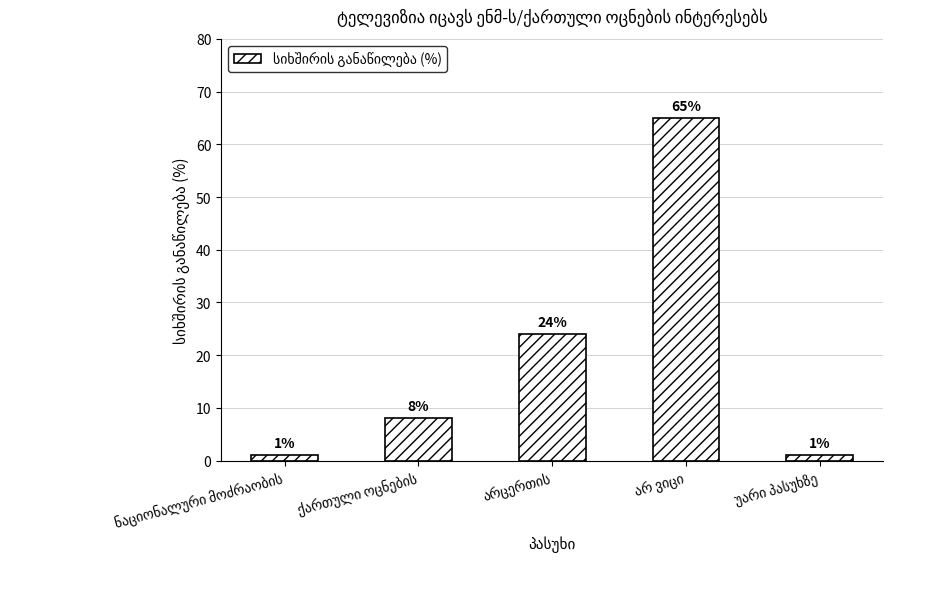

What is the value of the 4th bar from the left?

65